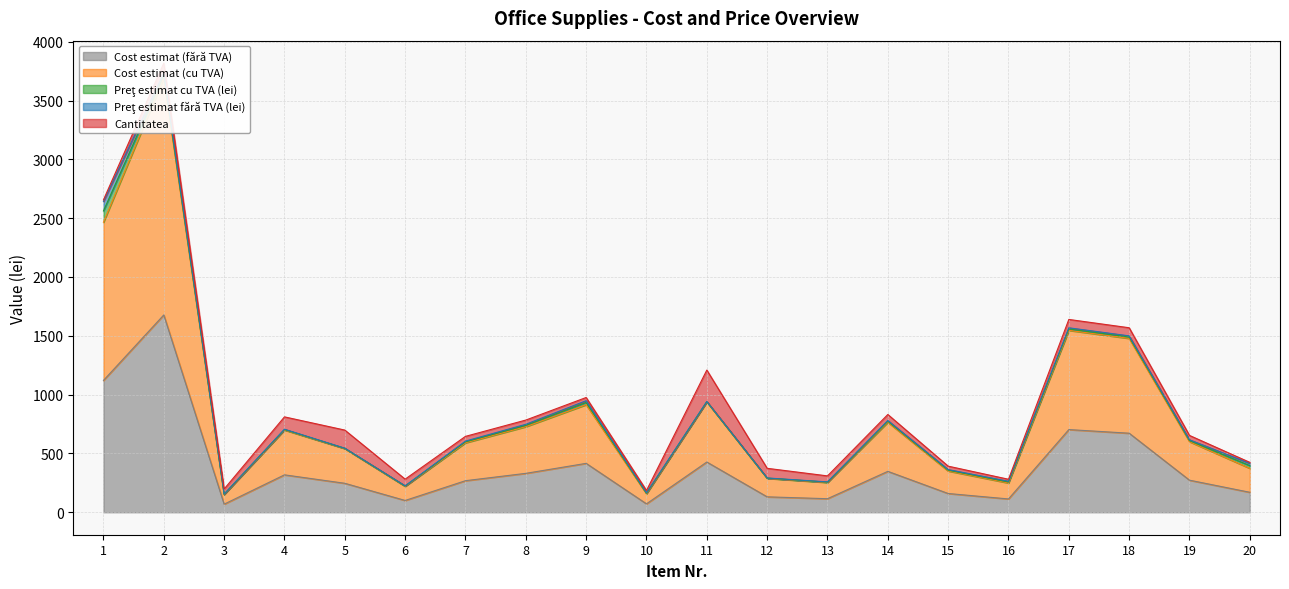

Between 19 and 7, which is larger?

19